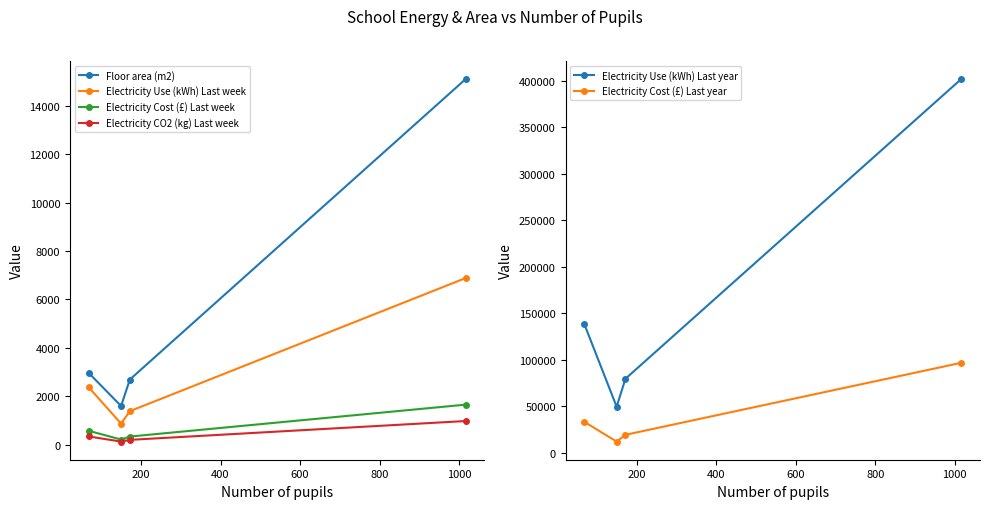

Rank the categories by Electricity Use (kWh) Last year value from highest to lowest.

600, 0, 400, 200